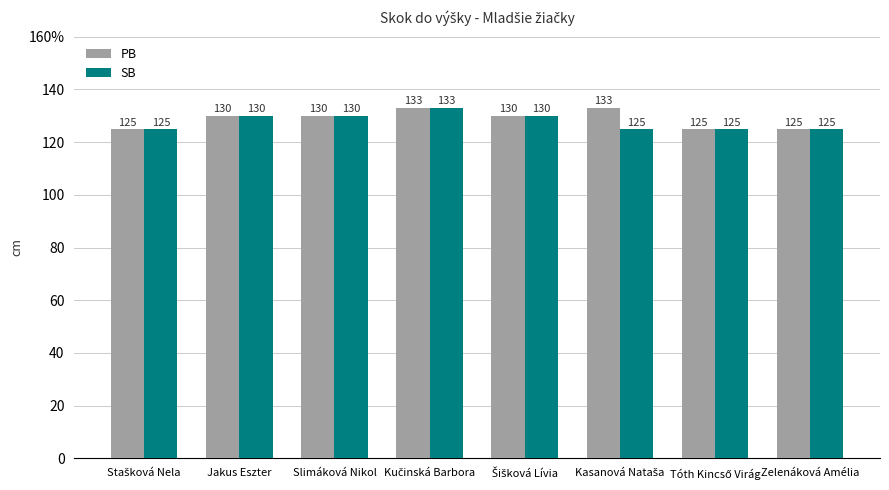

Does the chart contain stacked bars?

No